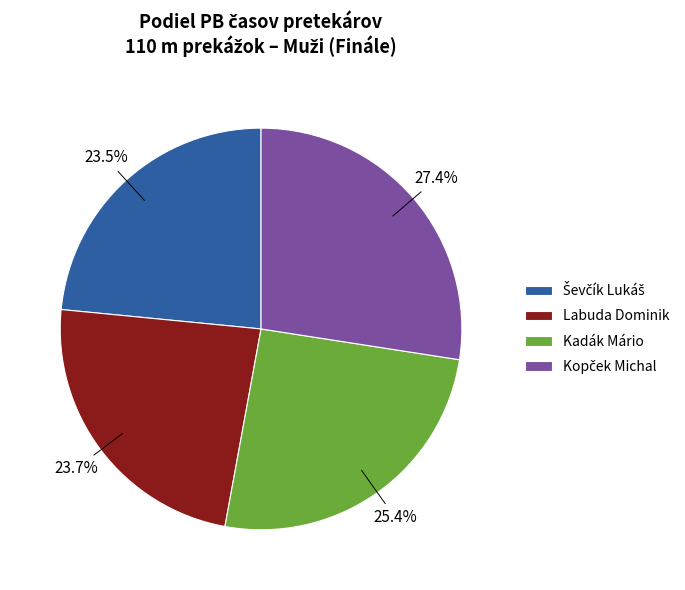

What is the total percentage of Labuda Dominik and Kadák Mário?

49.1%